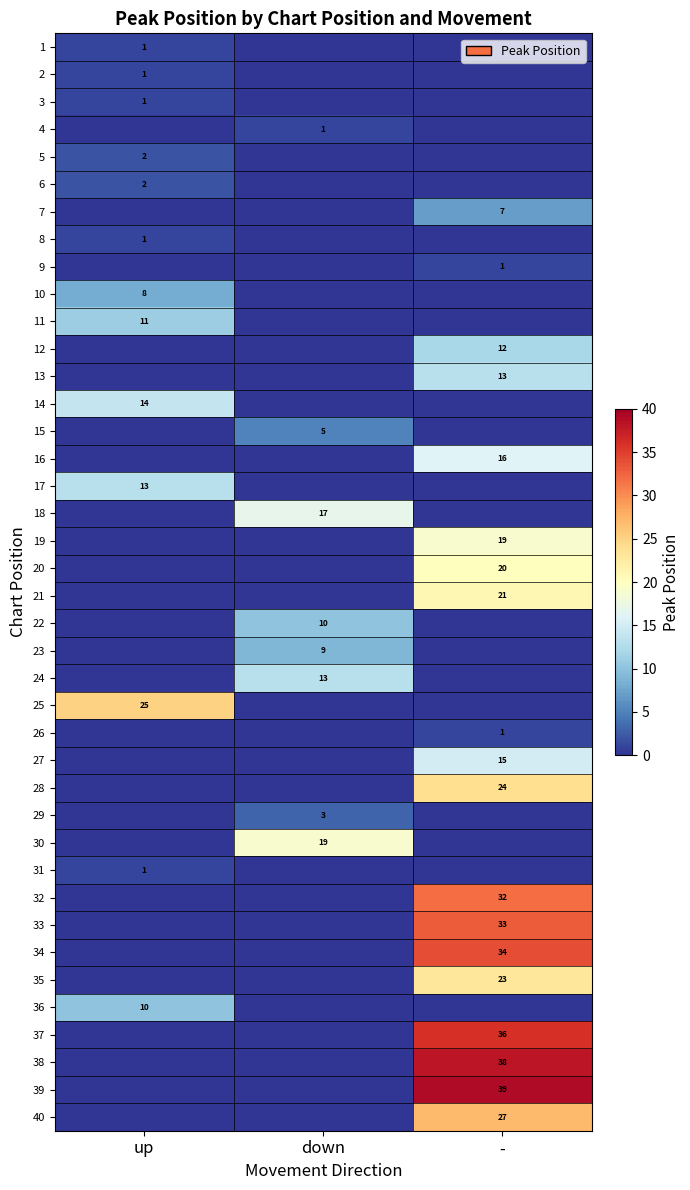

True or false: 34 has a value of 34 at -.

True